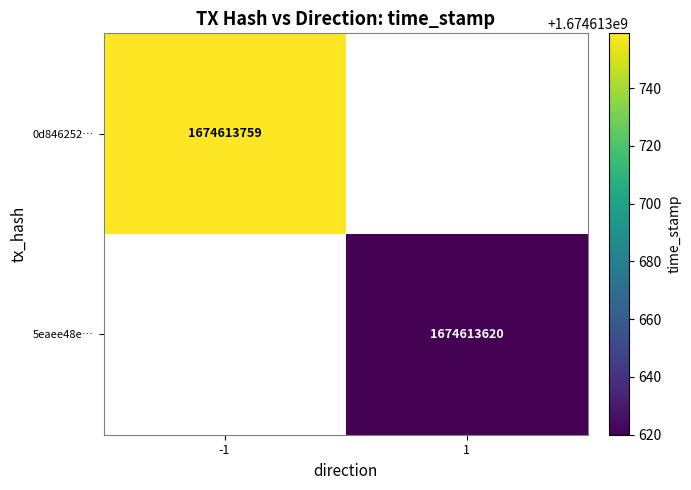

Is it true that 0d846252130cbaee9dba6688a9201815bbb9af9 equals -1 at direction?

True